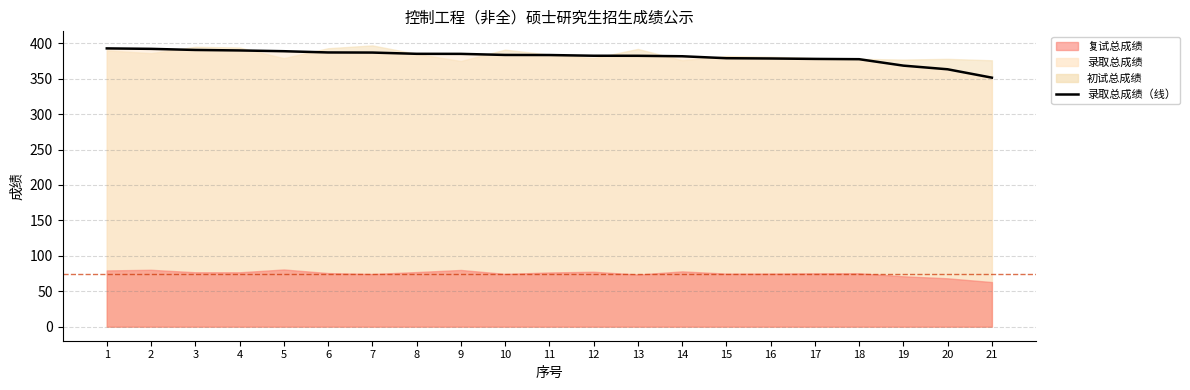

How many values exceed 383?

11